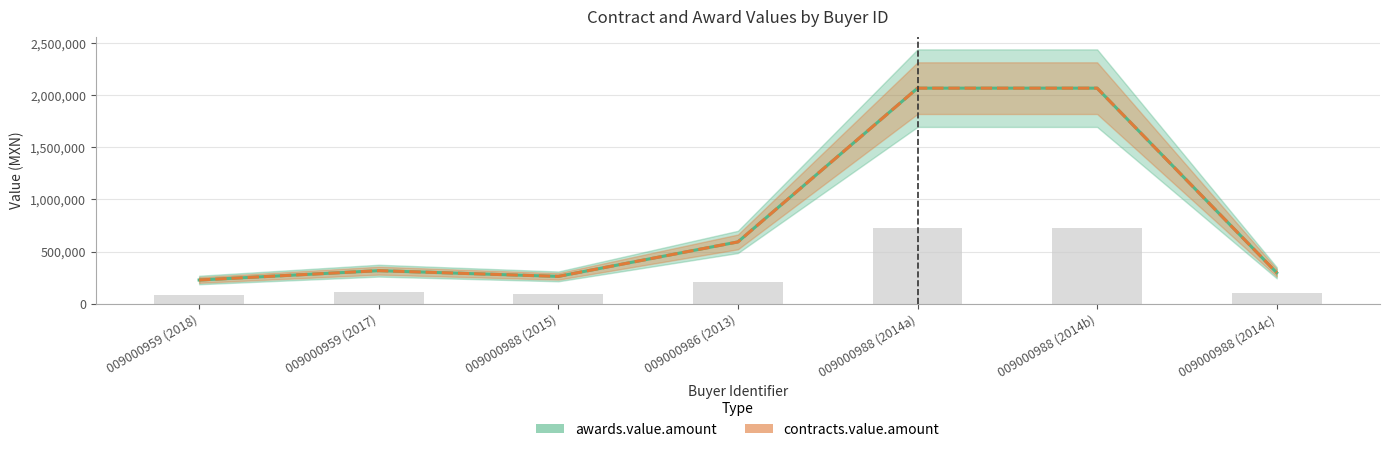

What is the value of the awards.value.amount bar at the 7th from the left?

296000.0